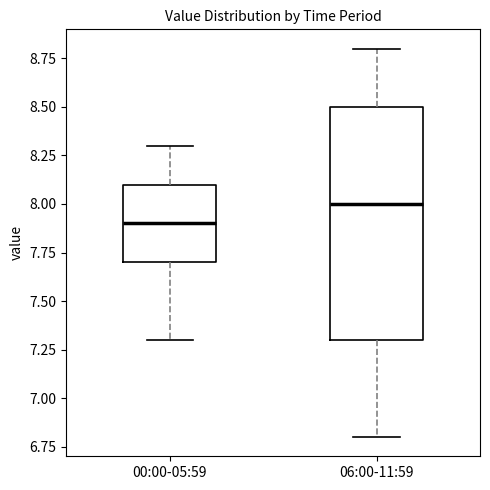

Reading left to right, transcribe this box plot: for each box, give where its median line is, the range the box spans, and where its two whiskers end, as read against the y-axis. The values are not printed on the chart, so give them approximately, as read against the axis.

00:00-05:59: median 7.9, box 7.7 to 8.1, whiskers 7.3 to 8.3
06:00-11:59: median 8.0, box 7.3 to 8.5, whiskers 6.8 to 8.8